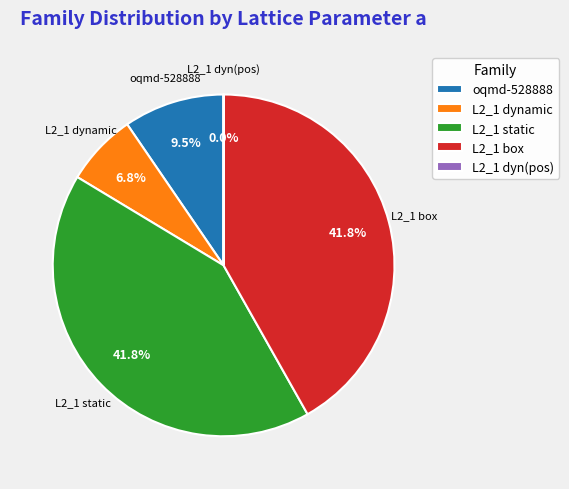

Does L2_1 dynamic represent more than half of the total?

No